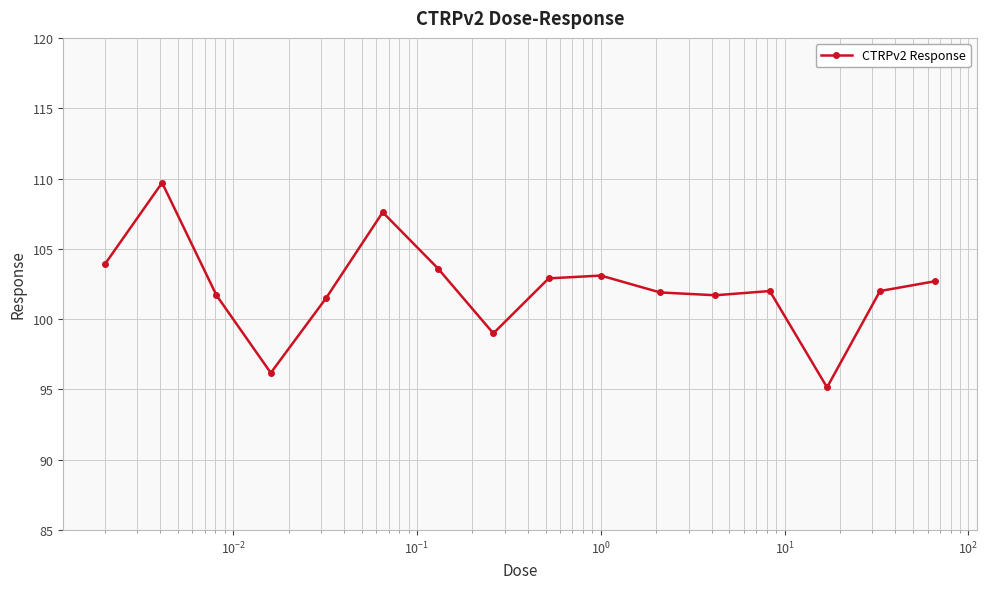

True or false: the data has more than 1 interior local peaks.

True